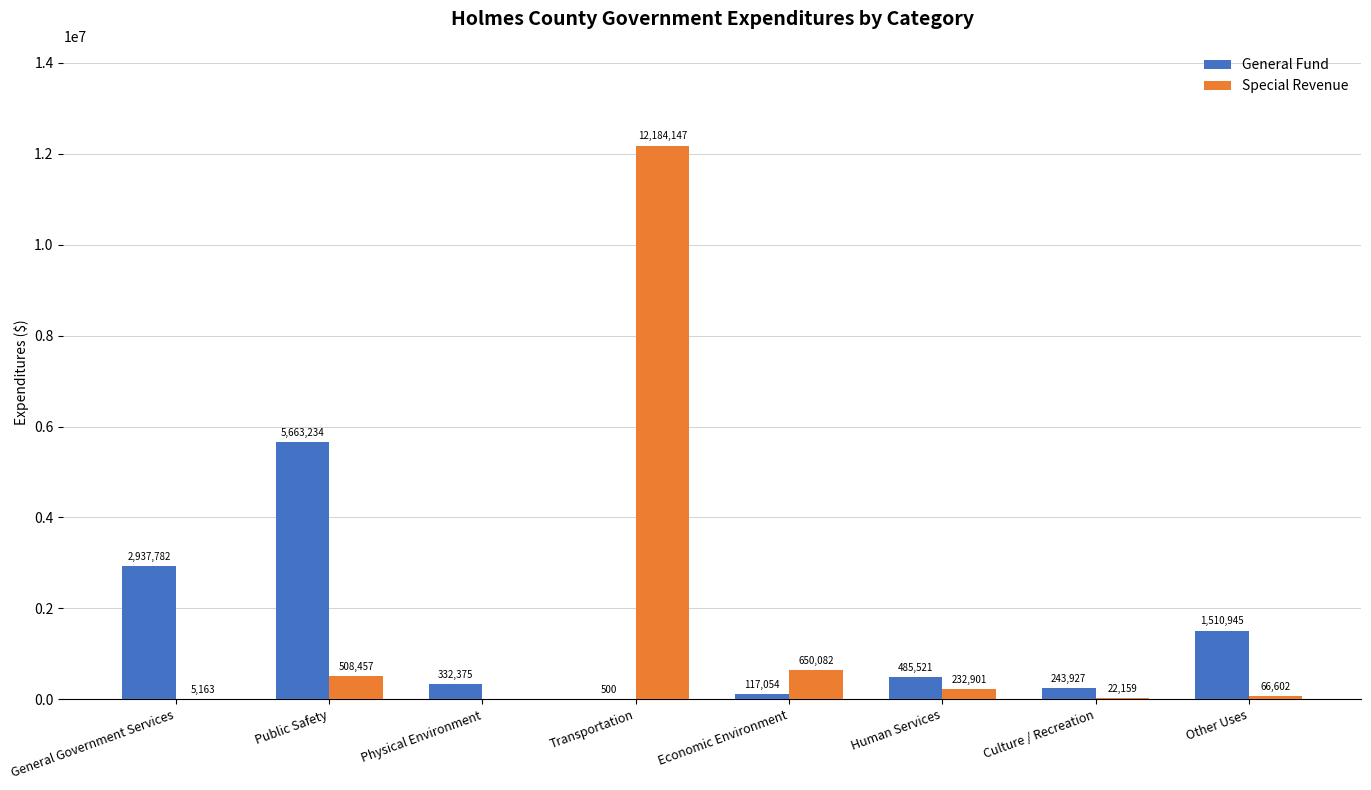

At which label is Special Revenue closest to 6092073?

Economic Environment